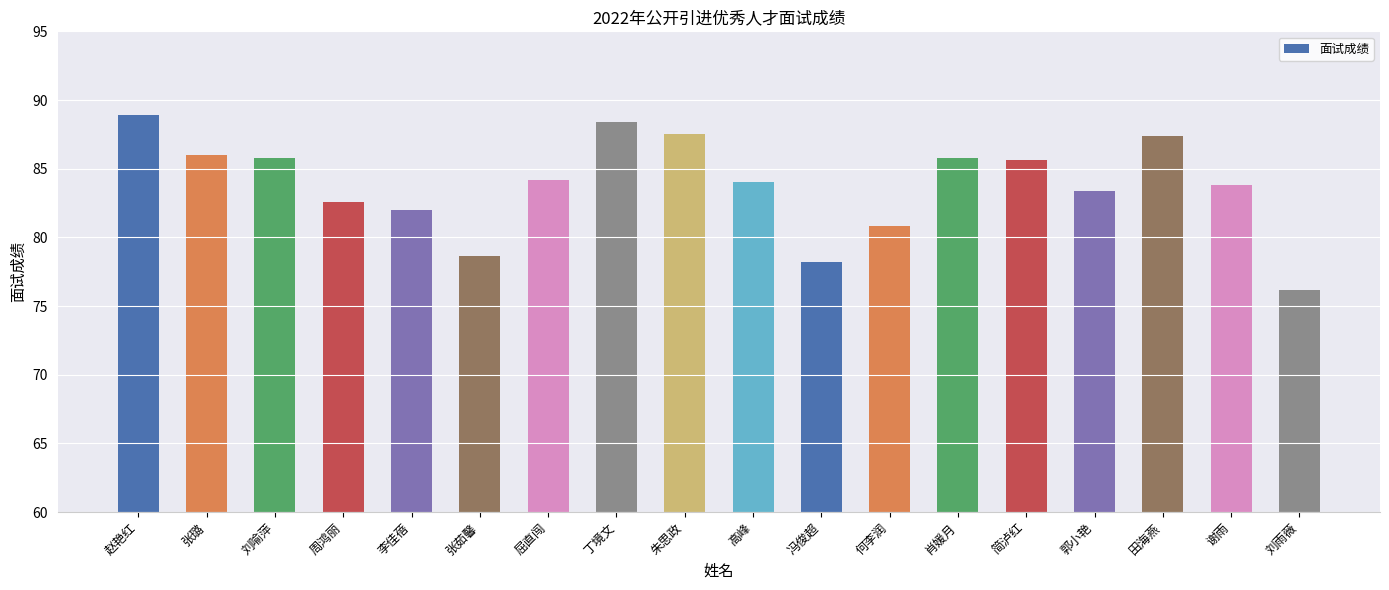

True or false: the data shows 82.6 at 周鸿丽.

True